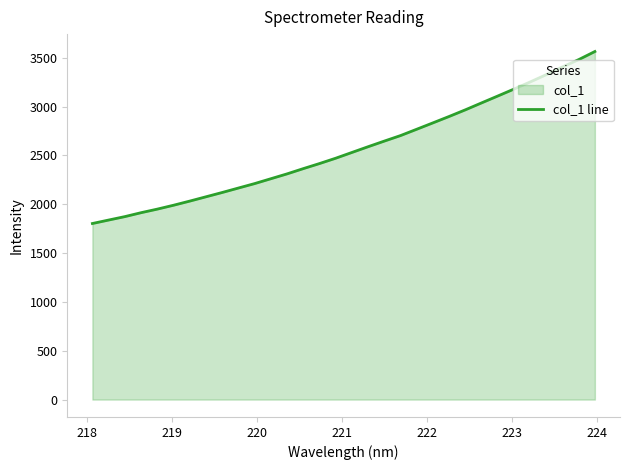

What is the minimum value shown in the chart?

1803.2